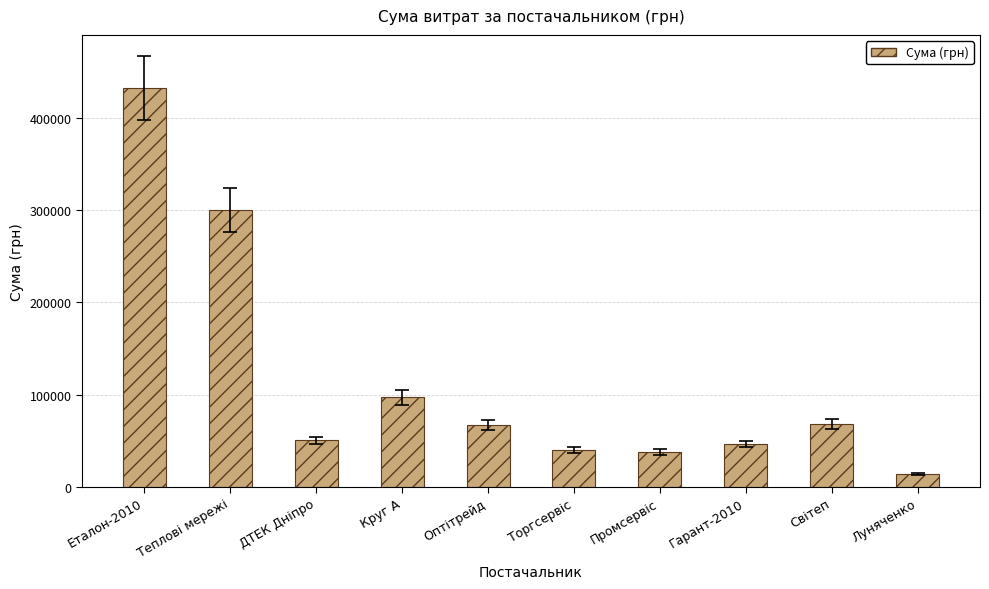

True or false: the data shows 33238.1 at Оптітрейд.

False